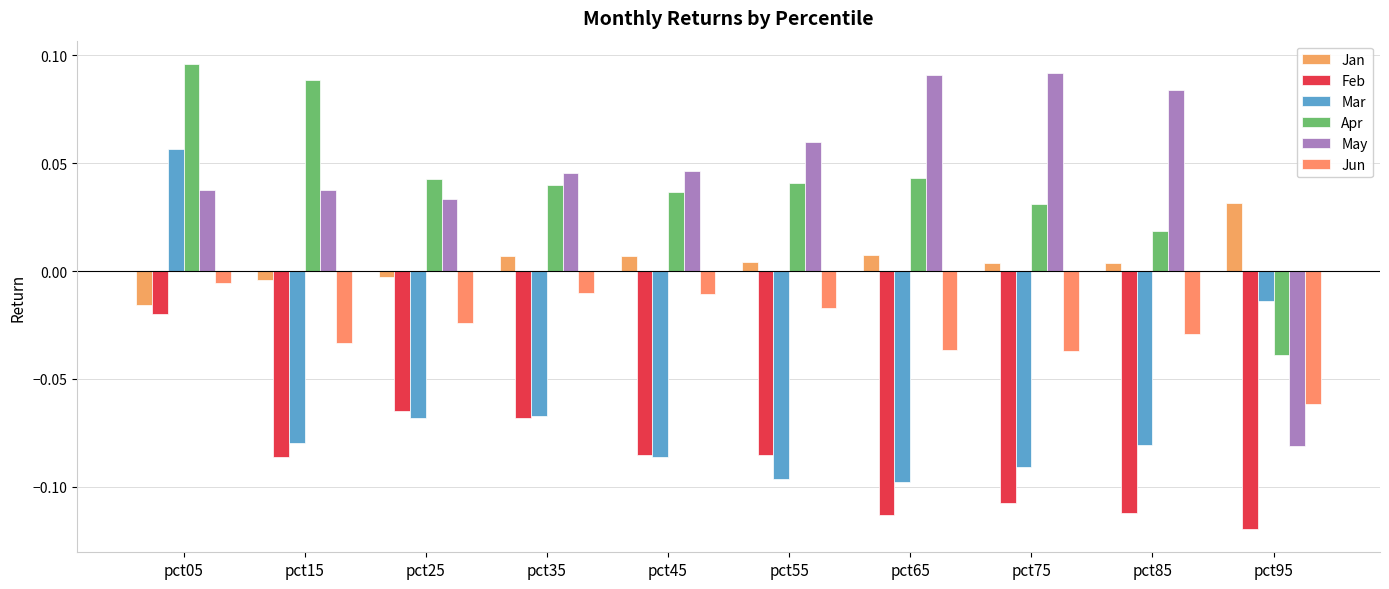

What is the sum of the May values at pct85 and pct15?

0.1